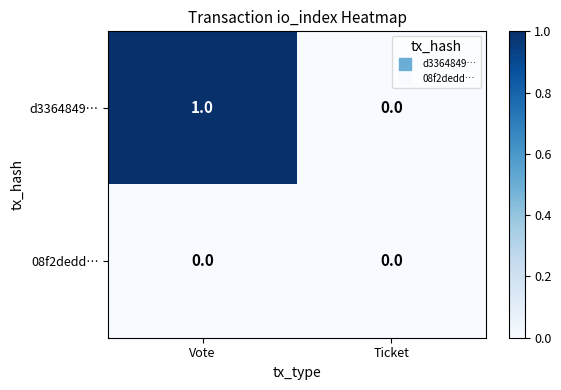

Is the value of d3364849… at Vote greater than the value of 08f2dedd… at Ticket?

Yes